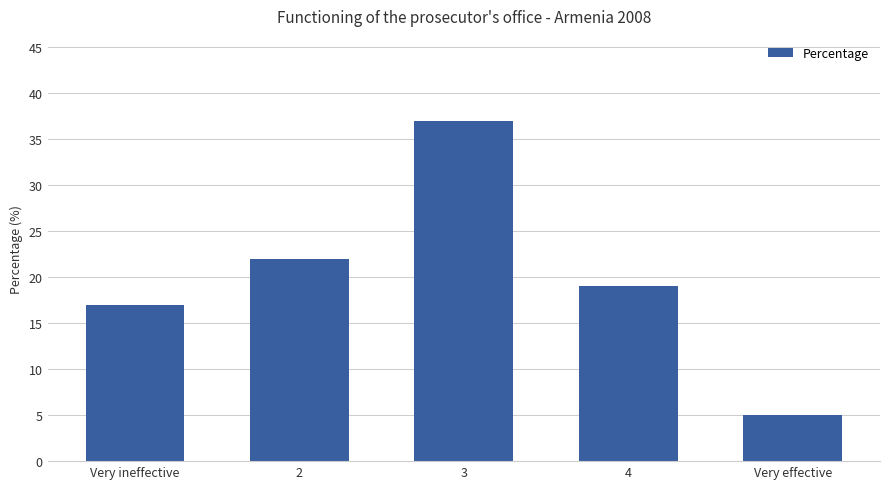

What is the average value?

20